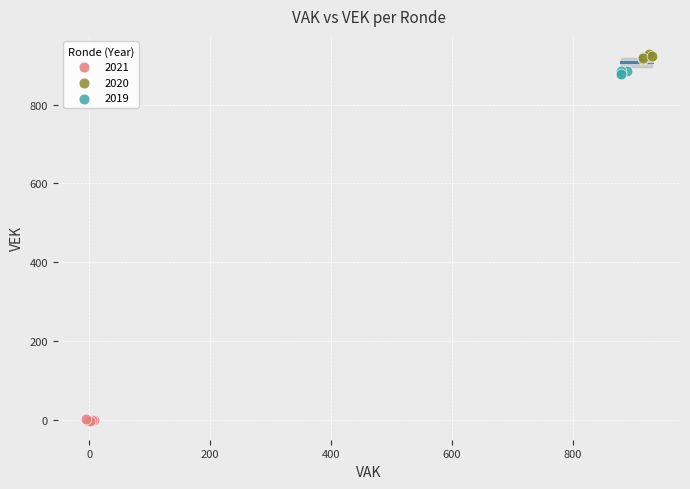

Which series contains the lowest Y value?

2021